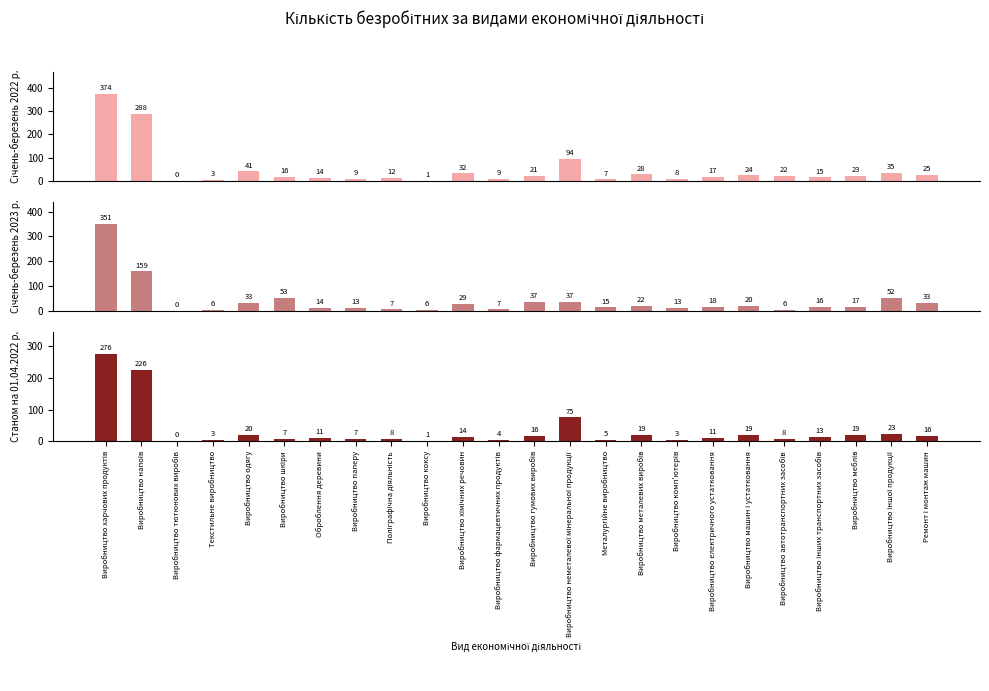

How many groups of bars are there?

24